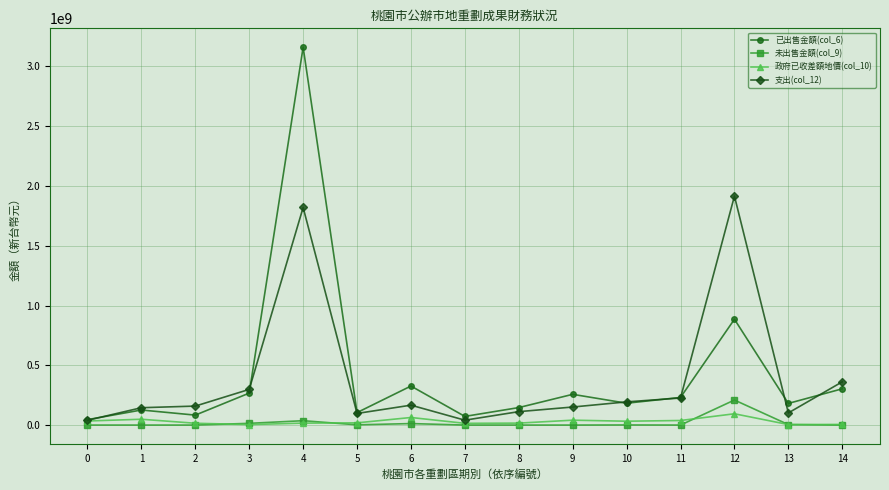

The value of 未出售金額(col_9) at 14 is 0. True or false?

True